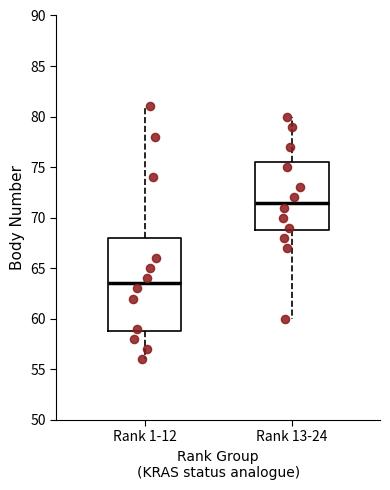

Which box's median line is the highest?

Rank 13-24